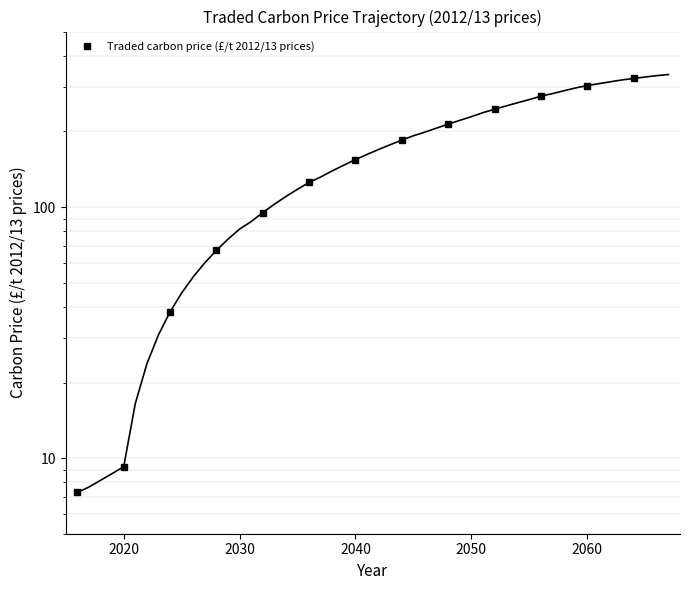

True or false: the data has more than 1 interior local peaks.

False